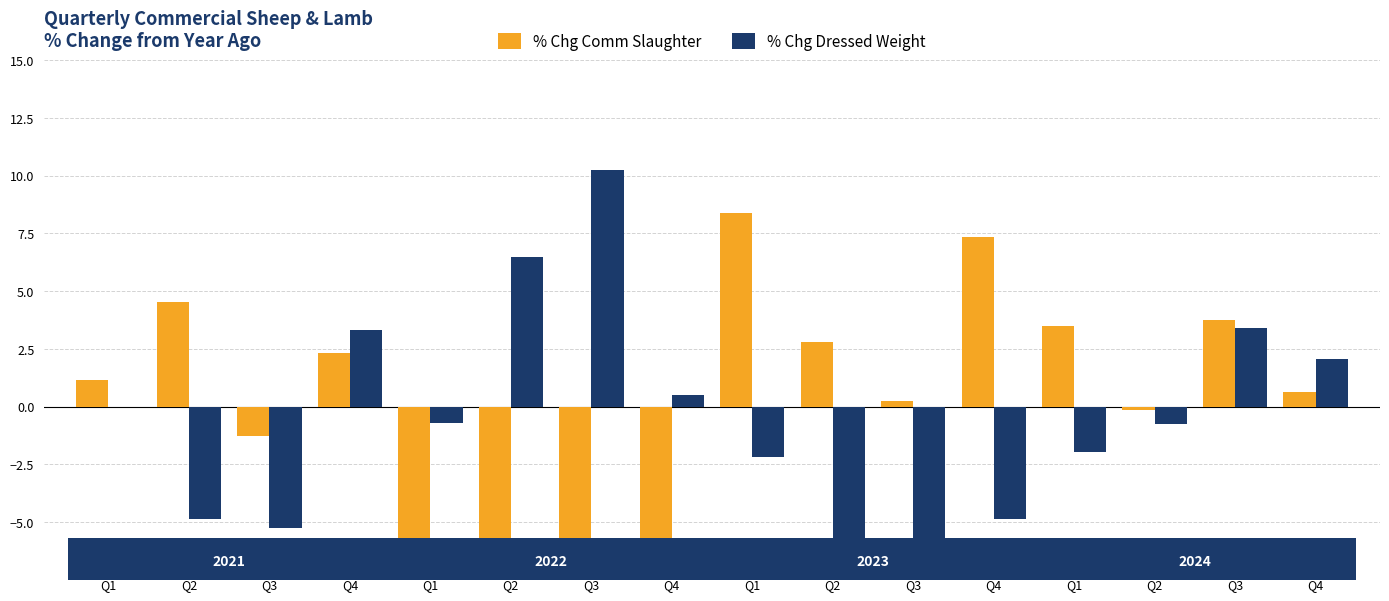

What is the maximum value for % Chg Comm Slaughter?

8.4